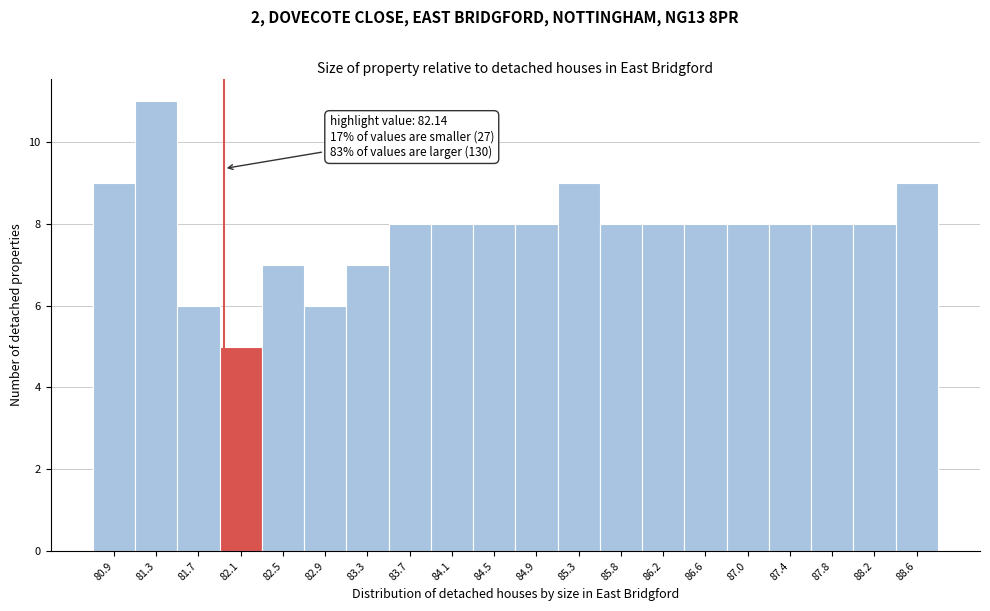

Reading left to right, extract all data points from this chart.

9	11	6	5	7	6	7	8	8	8	8	9	8	8	8	8	8	8	8	9